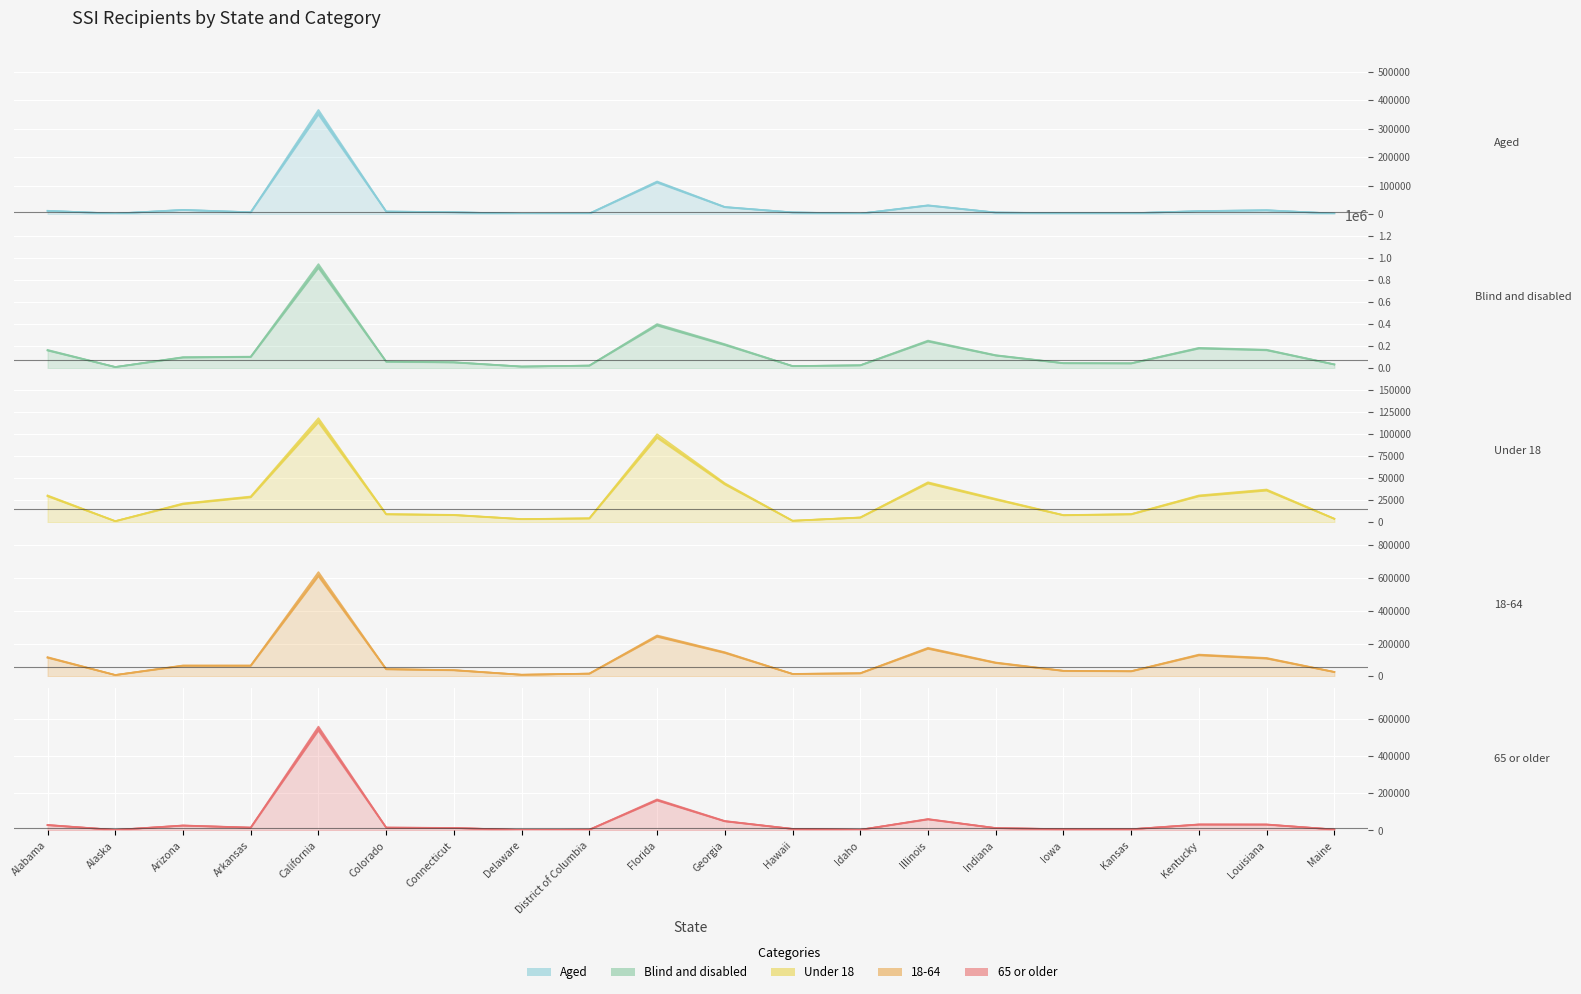

What position from the right is Delaware?

13